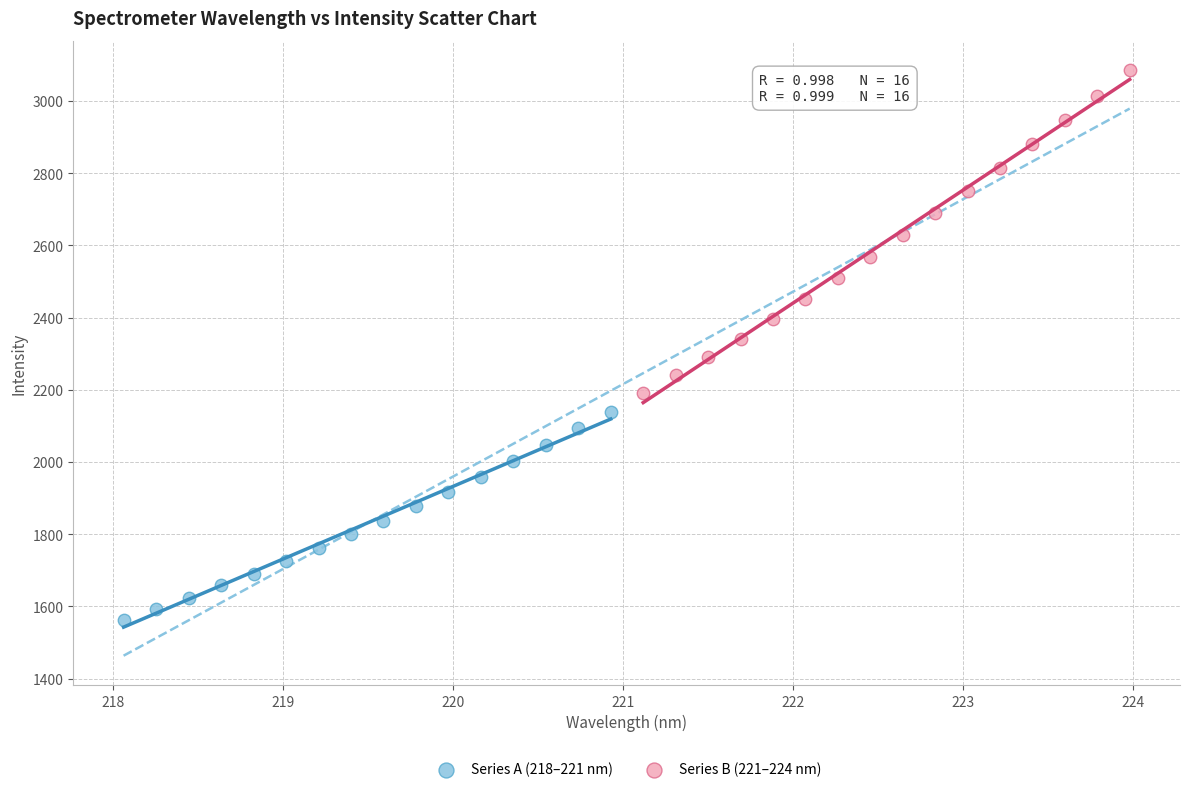

Which series reaches the maximum Y coordinate?

Series B (221–224 nm)